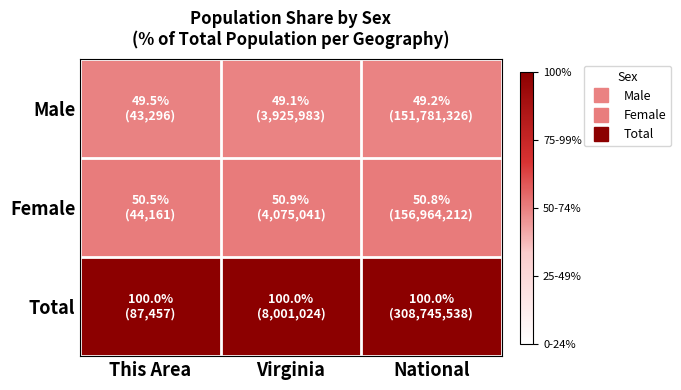

Reading left to right, transcribe all the data shown in this chart.

Male: This Area=49.5	Virginia=49.1	National=49.2
Female: This Area=50.5	Virginia=50.9	National=50.8
Total: This Area=100.0	Virginia=100.0	National=100.0